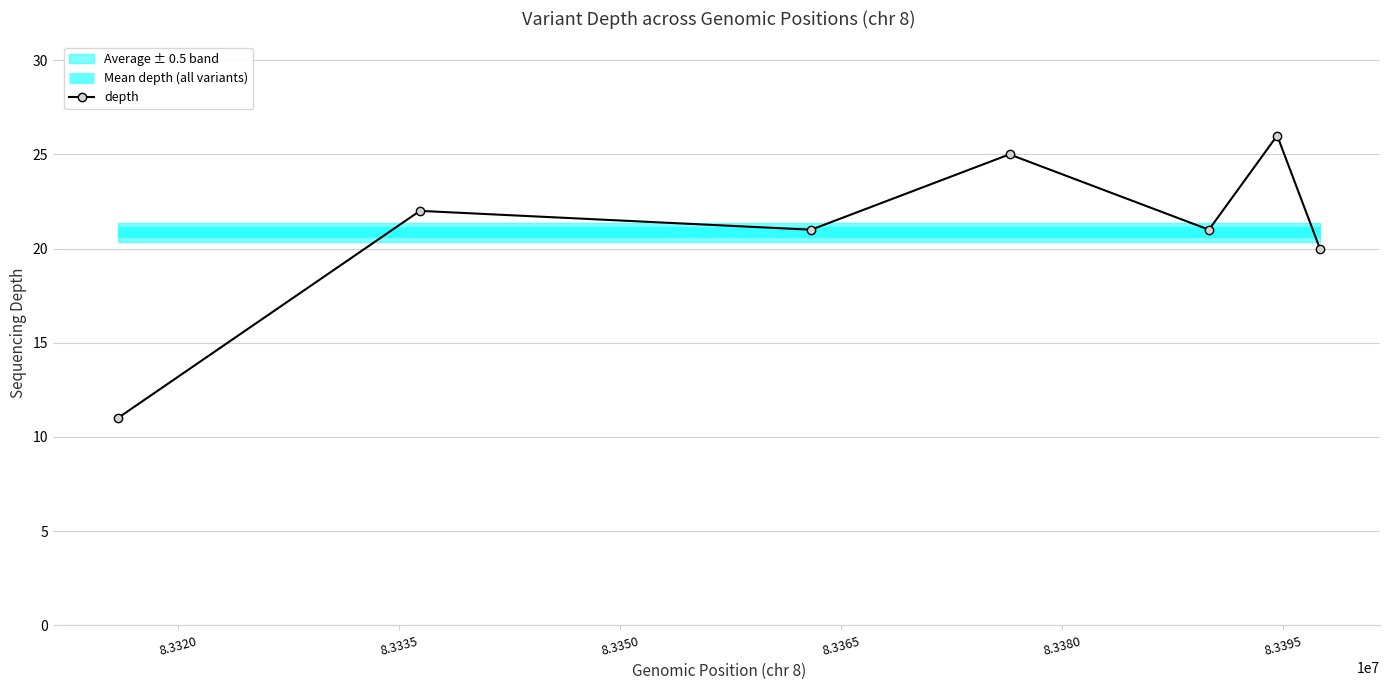

What is the greatest value displayed?

26